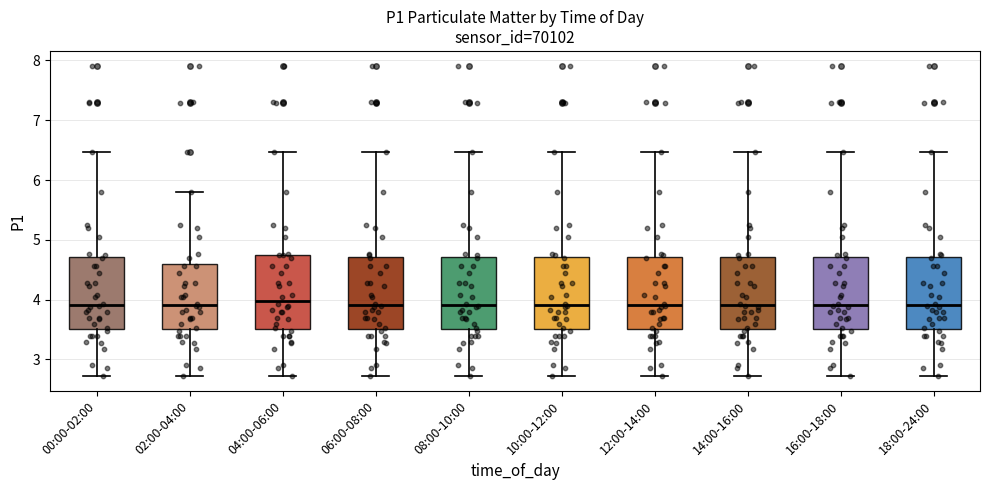

Reading left to right, read every box against the y-axis: the position of its median line, the range the box covers, and the ends of its whiskers. The values are not printed on the chart, so give them approximately, as read against the axis.

00:00-02:00: median 3.9, box 3.5 to 4.7, whiskers 2.7 to 6.5
02:00-04:00: median 3.9, box 3.5 to 4.6, whiskers 2.7 to 5.8
04:00-06:00: median 4.0, box 3.5 to 4.8, whiskers 2.7 to 6.5
06:00-08:00: median 3.9, box 3.5 to 4.7, whiskers 2.7 to 6.5
08:00-10:00: median 3.9, box 3.5 to 4.7, whiskers 2.7 to 6.5
10:00-12:00: median 3.9, box 3.5 to 4.7, whiskers 2.7 to 6.5
12:00-14:00: median 3.9, box 3.5 to 4.7, whiskers 2.7 to 6.5
14:00-16:00: median 3.9, box 3.5 to 4.7, whiskers 2.7 to 6.5
16:00-18:00: median 3.9, box 3.5 to 4.7, whiskers 2.7 to 6.5
18:00-24:00: median 3.9, box 3.5 to 4.7, whiskers 2.7 to 6.5